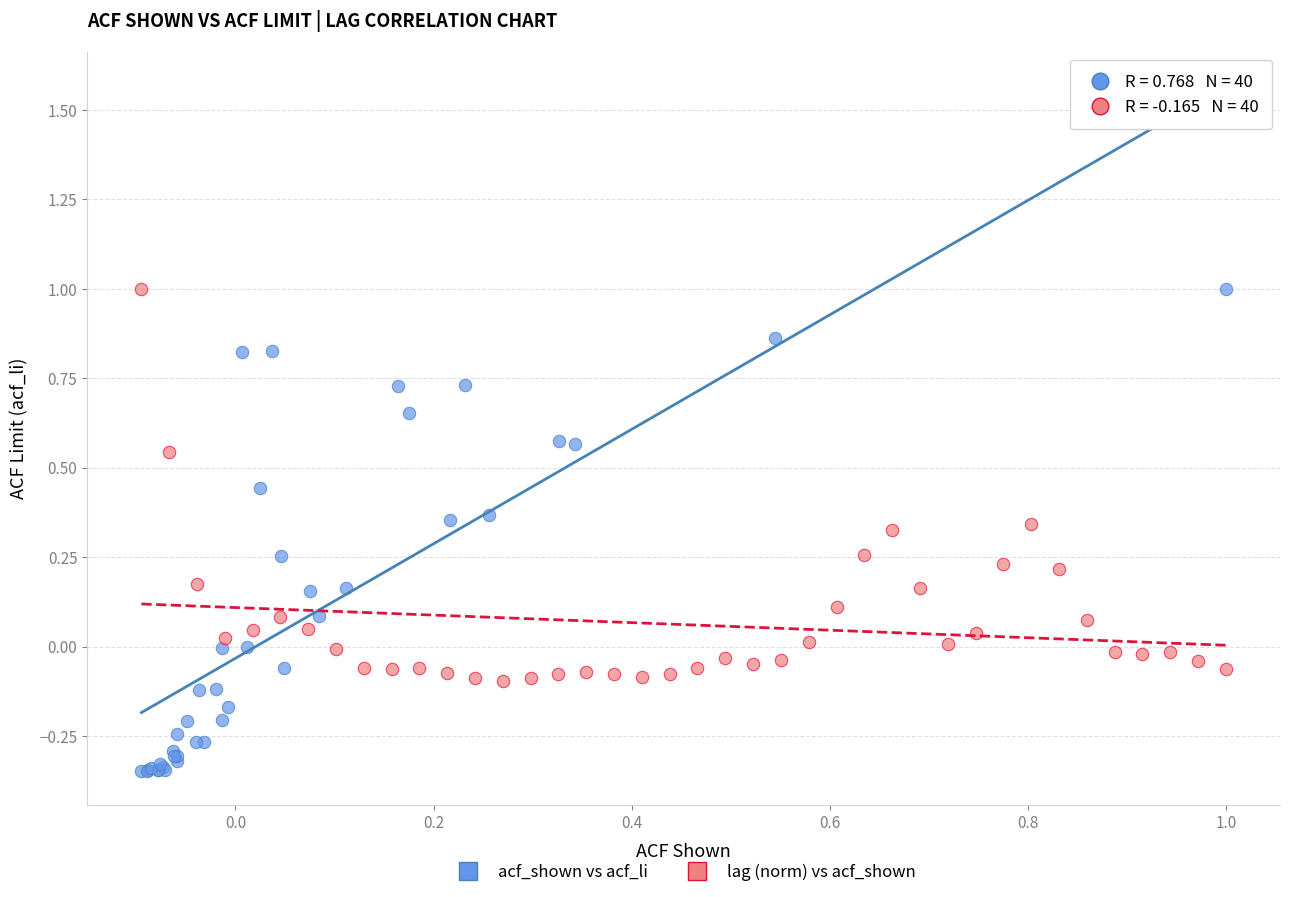

Which series contains the lowest Y value?

acf_shown vs acf_li